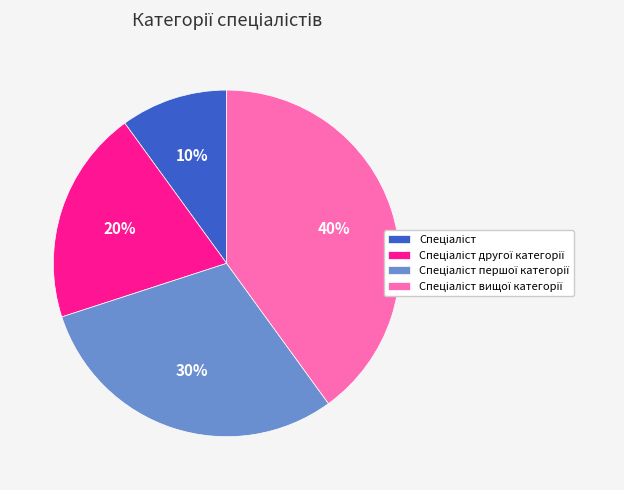

To the nearest percent, what is the average slice percentage?

25%